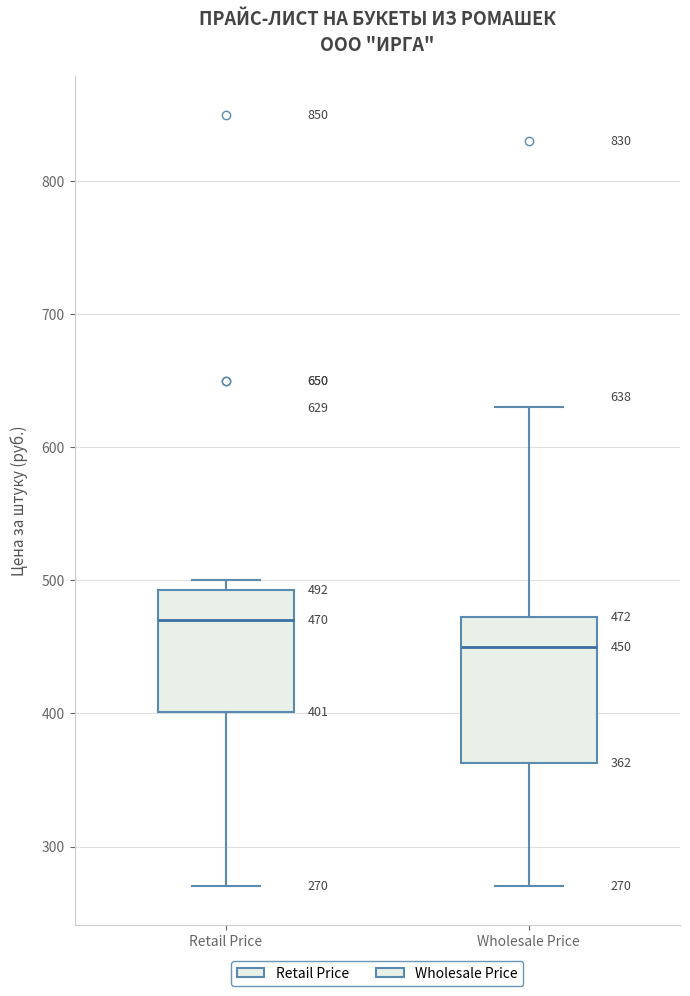

Which box's median line is the lowest?

Wholesale Price